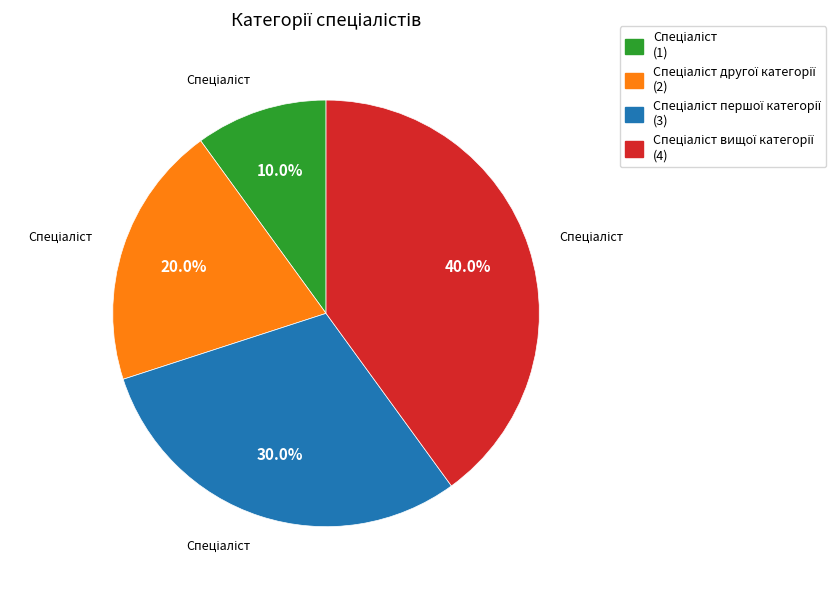

Is there a majority slice in this chart?

No